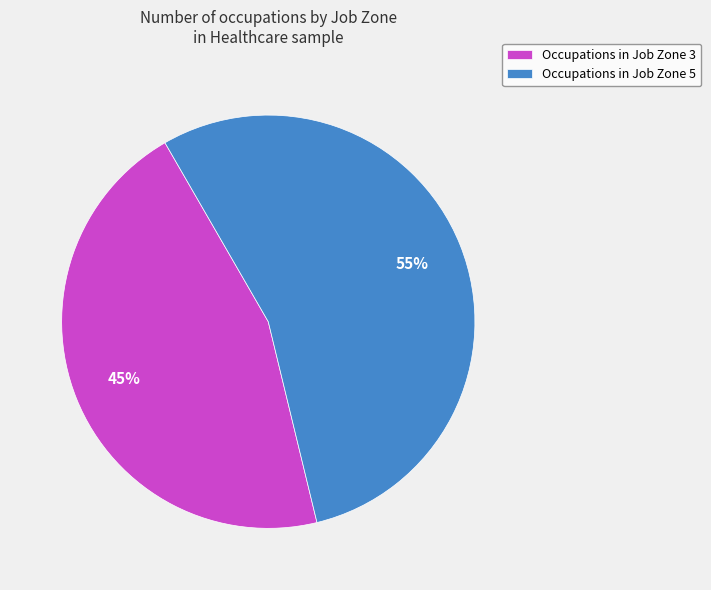

Does Occupations in Job Zone 5 account for over 50% of the chart?

Yes